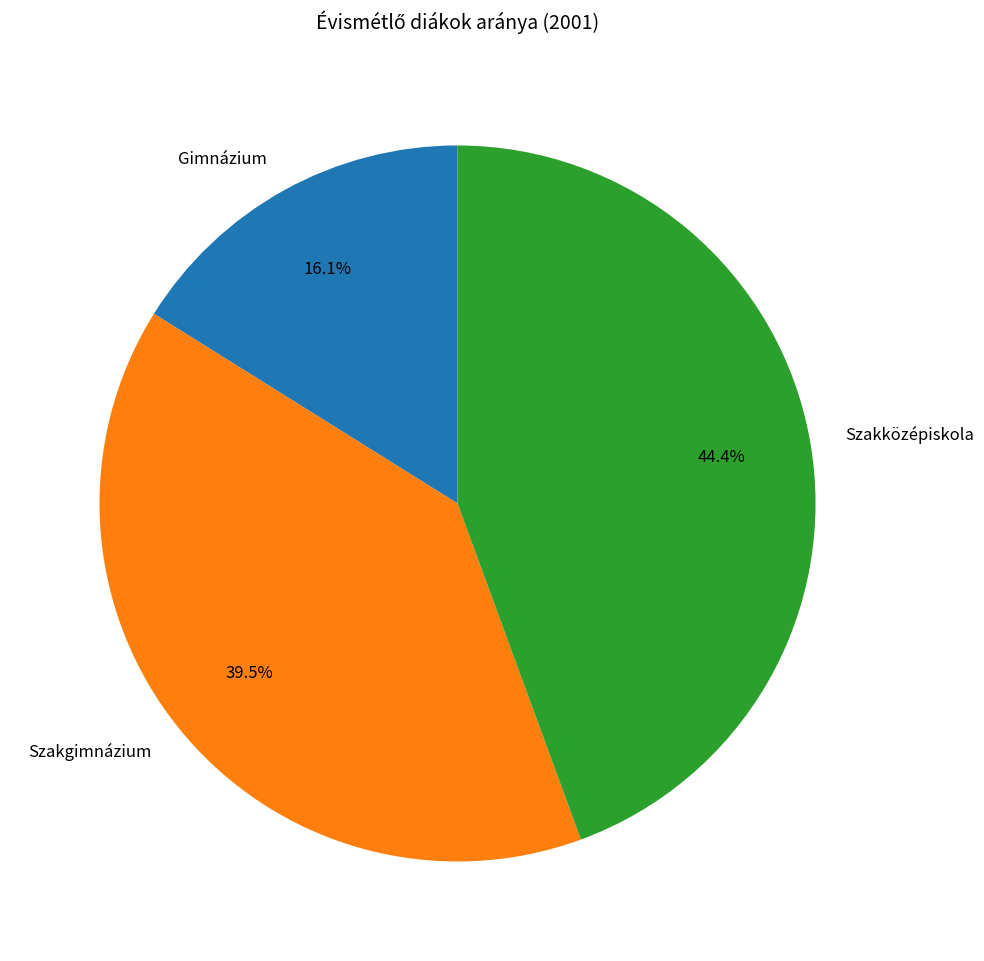

Does Szakközépiskola account for over 50% of the chart?

No